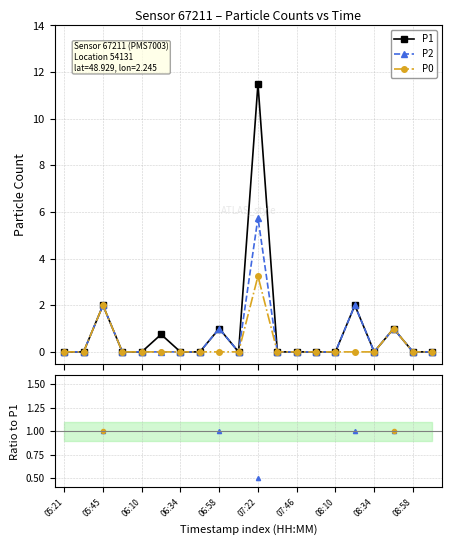

What is the value of the P1 point at the 16th from the left?

2.0